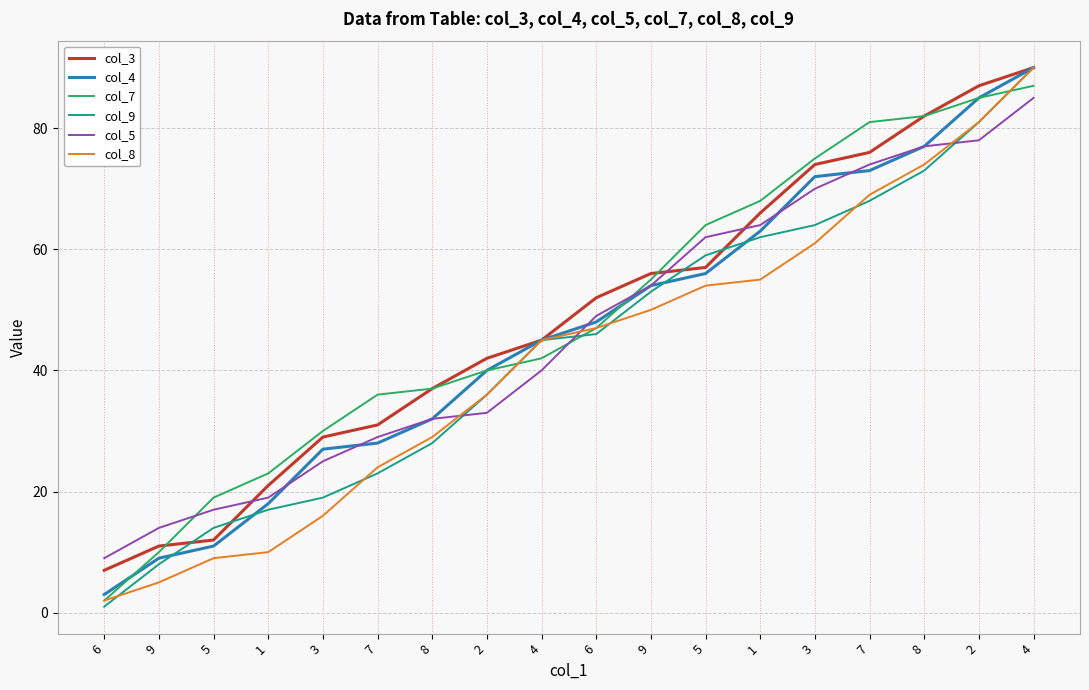

How many categories are shown in the chart?

18